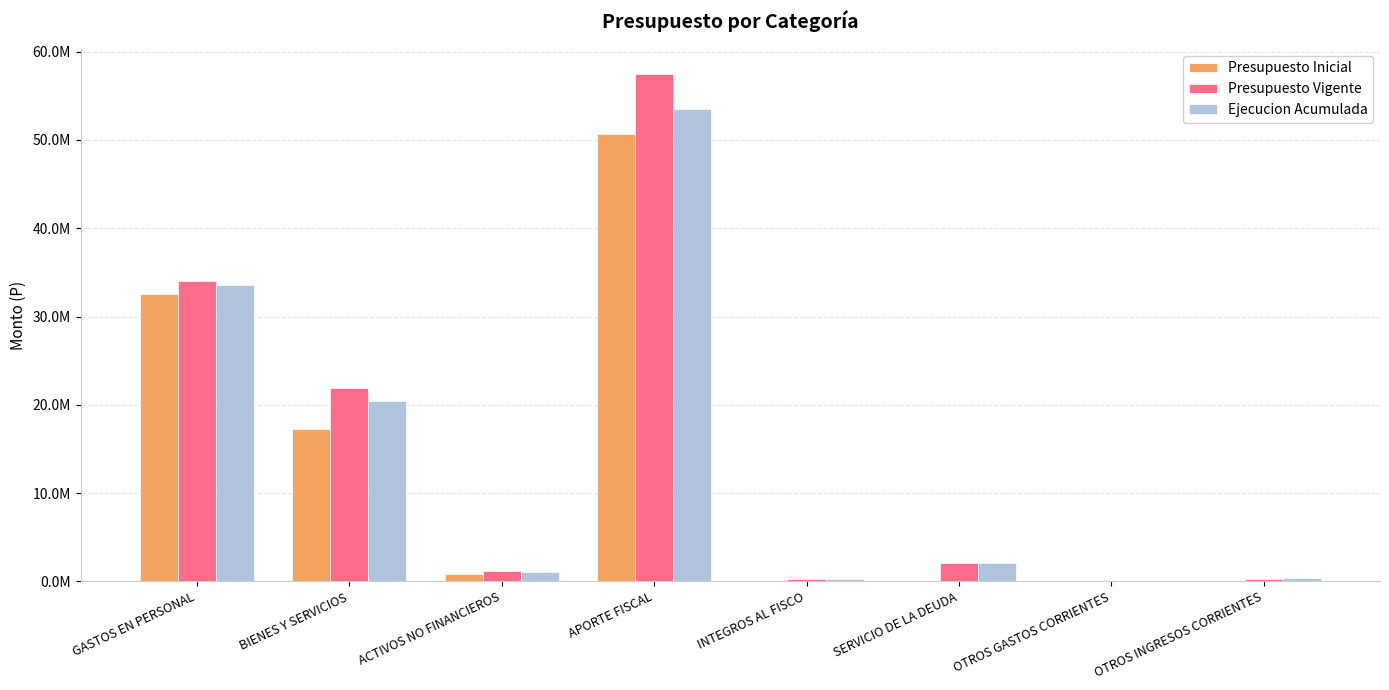

The Ejecucion Acumulada series shows 2127102 at SERVICIO DE LA DEUDA. True or false?

True